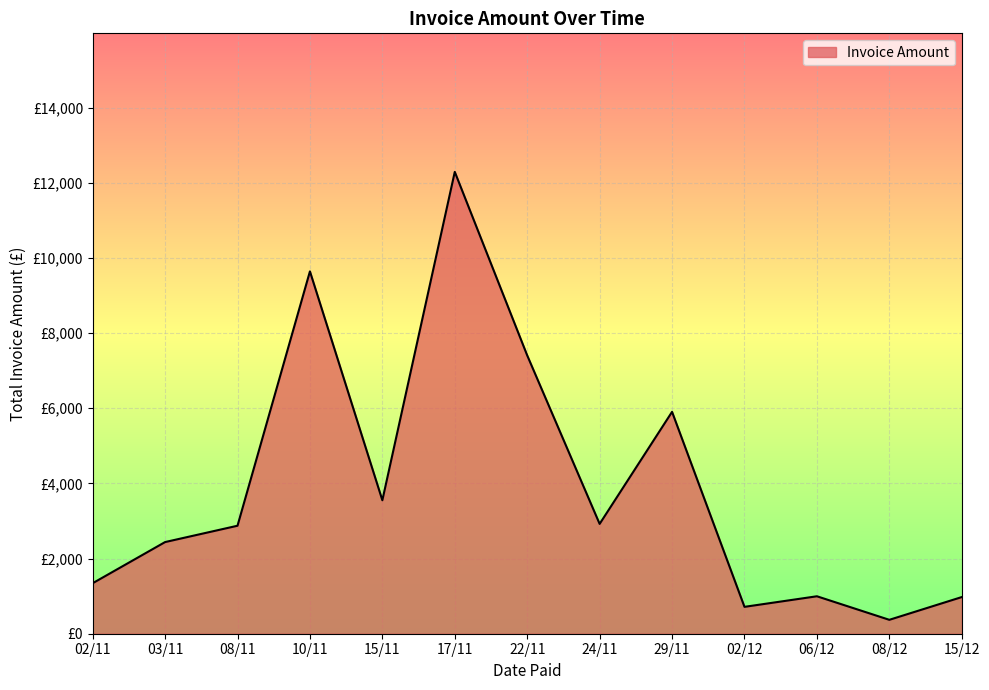

Is this an area chart (filled region under the line)?

Yes